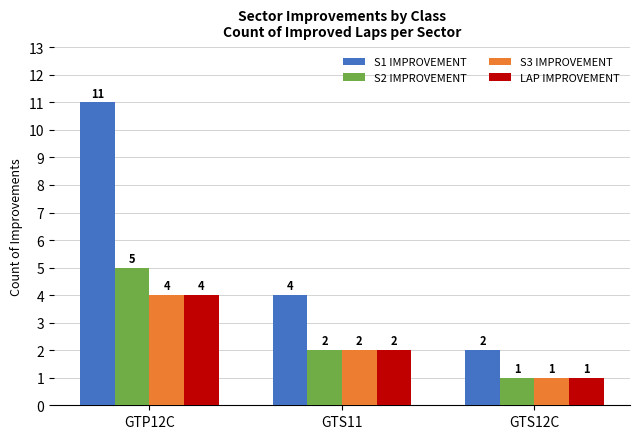

At which category is the sum across all series the highest?

GTP12C